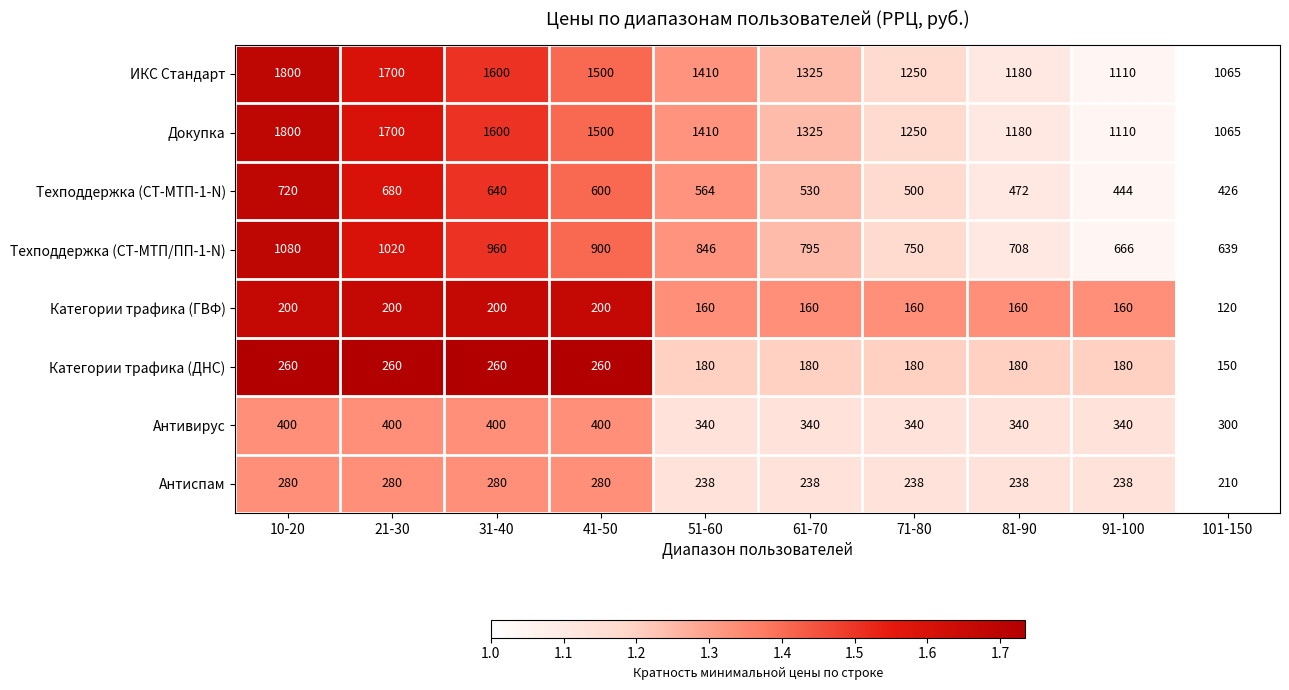

At how many categories does at least one series exceed 837?

10